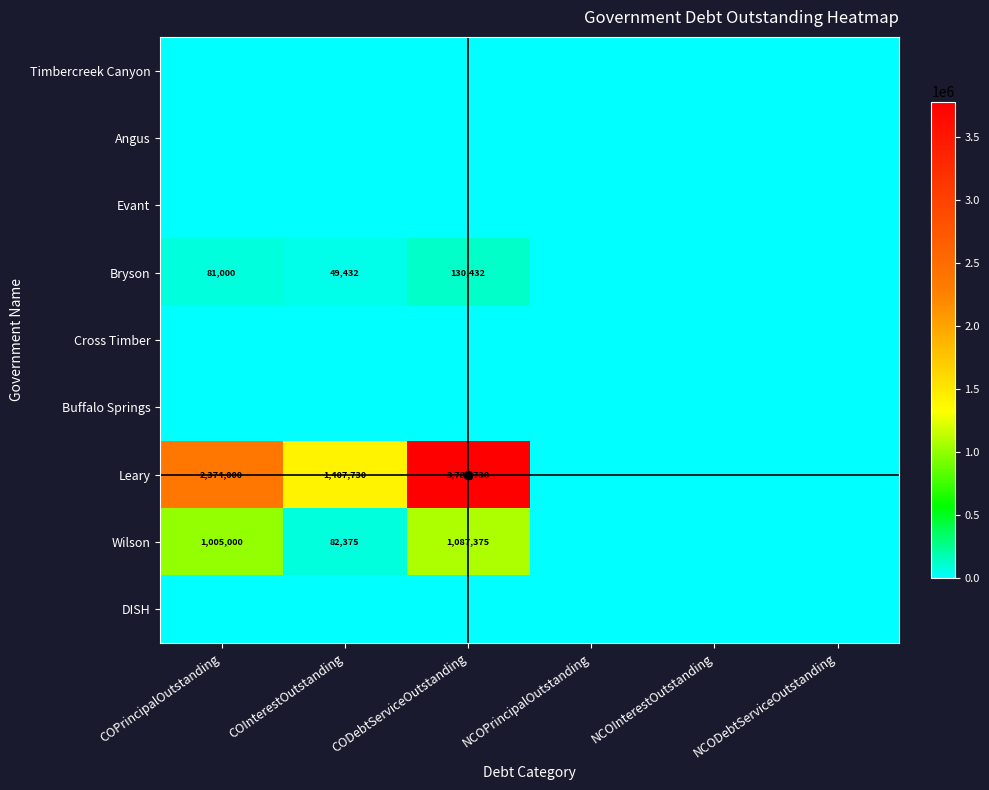

What is the maximum value shown in the chart?

3781729.7